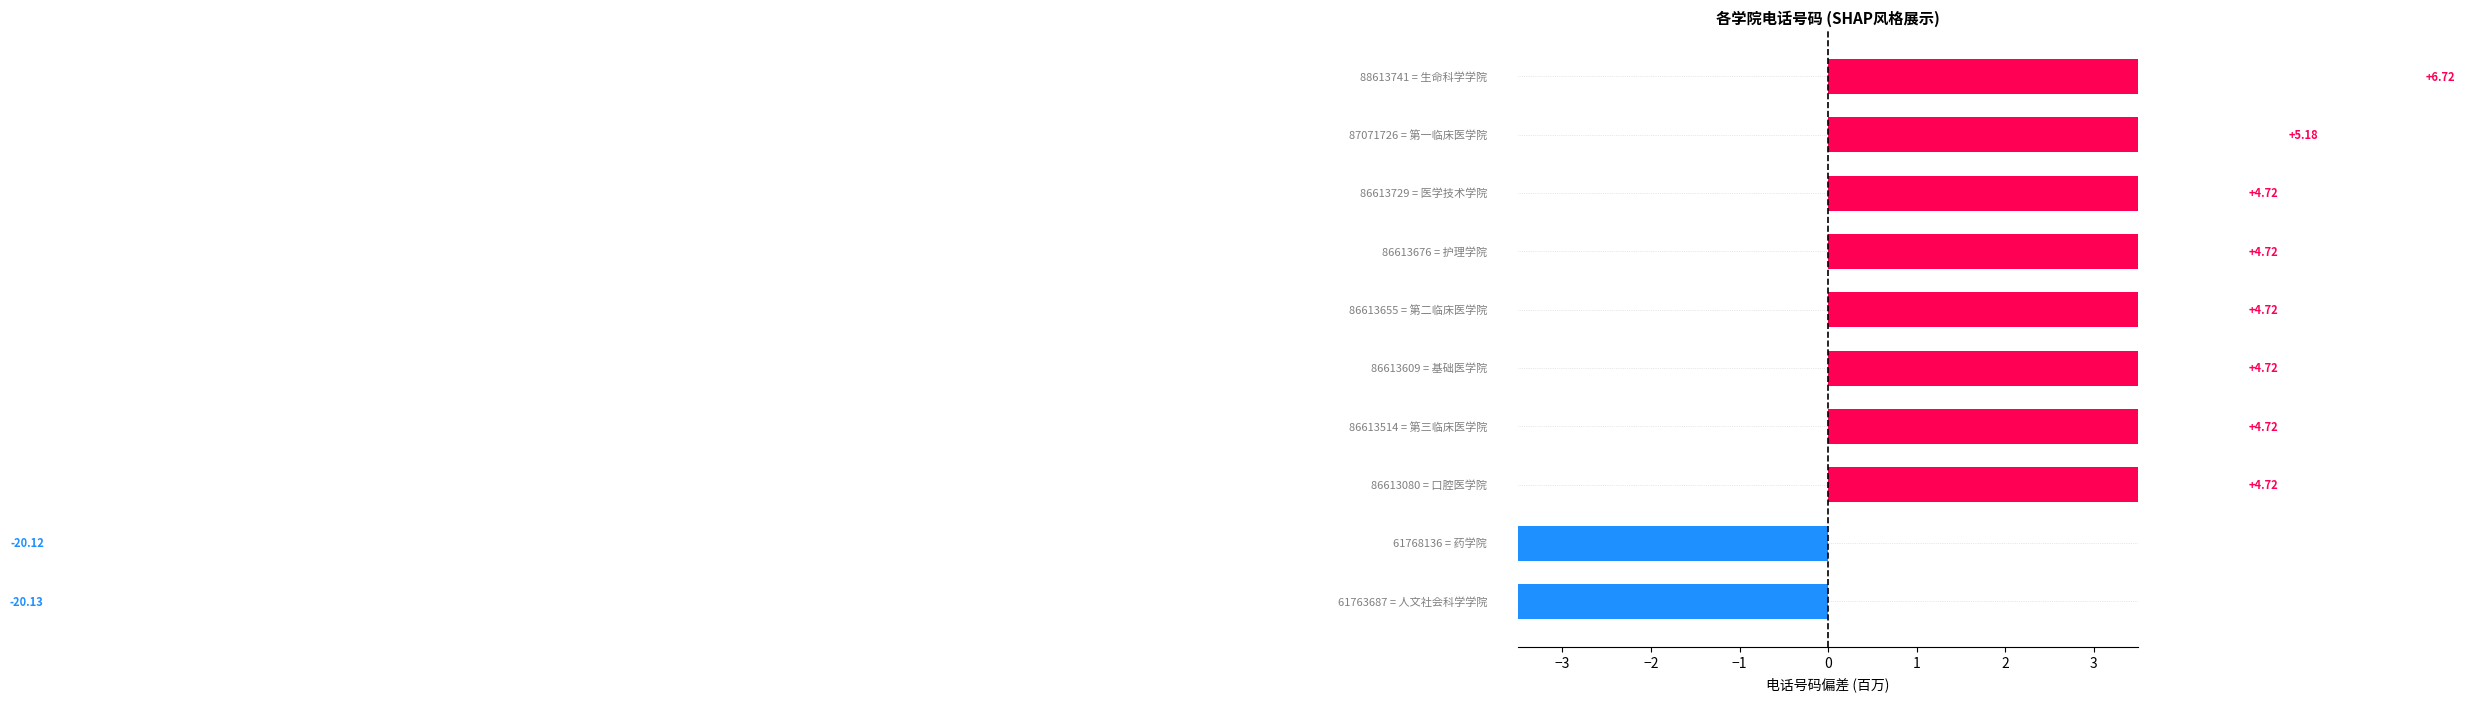

What is the difference between the maximum and minimum values?

26.9